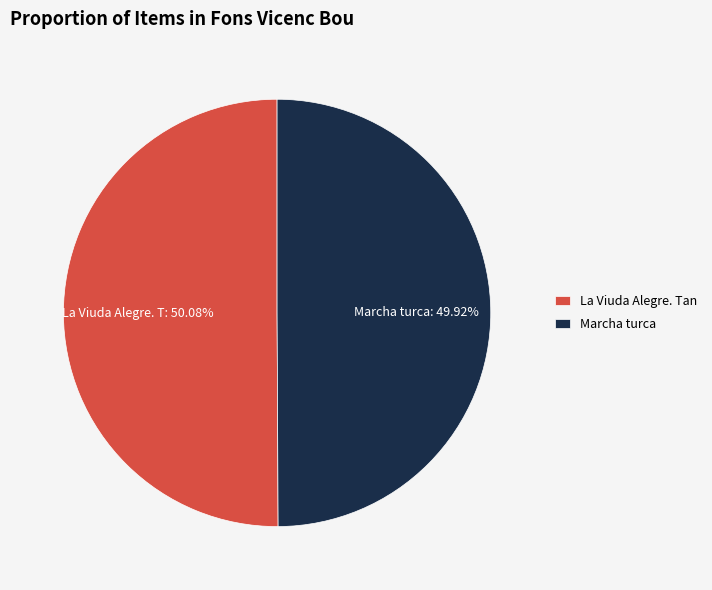

How many segments does this pie chart have?

2